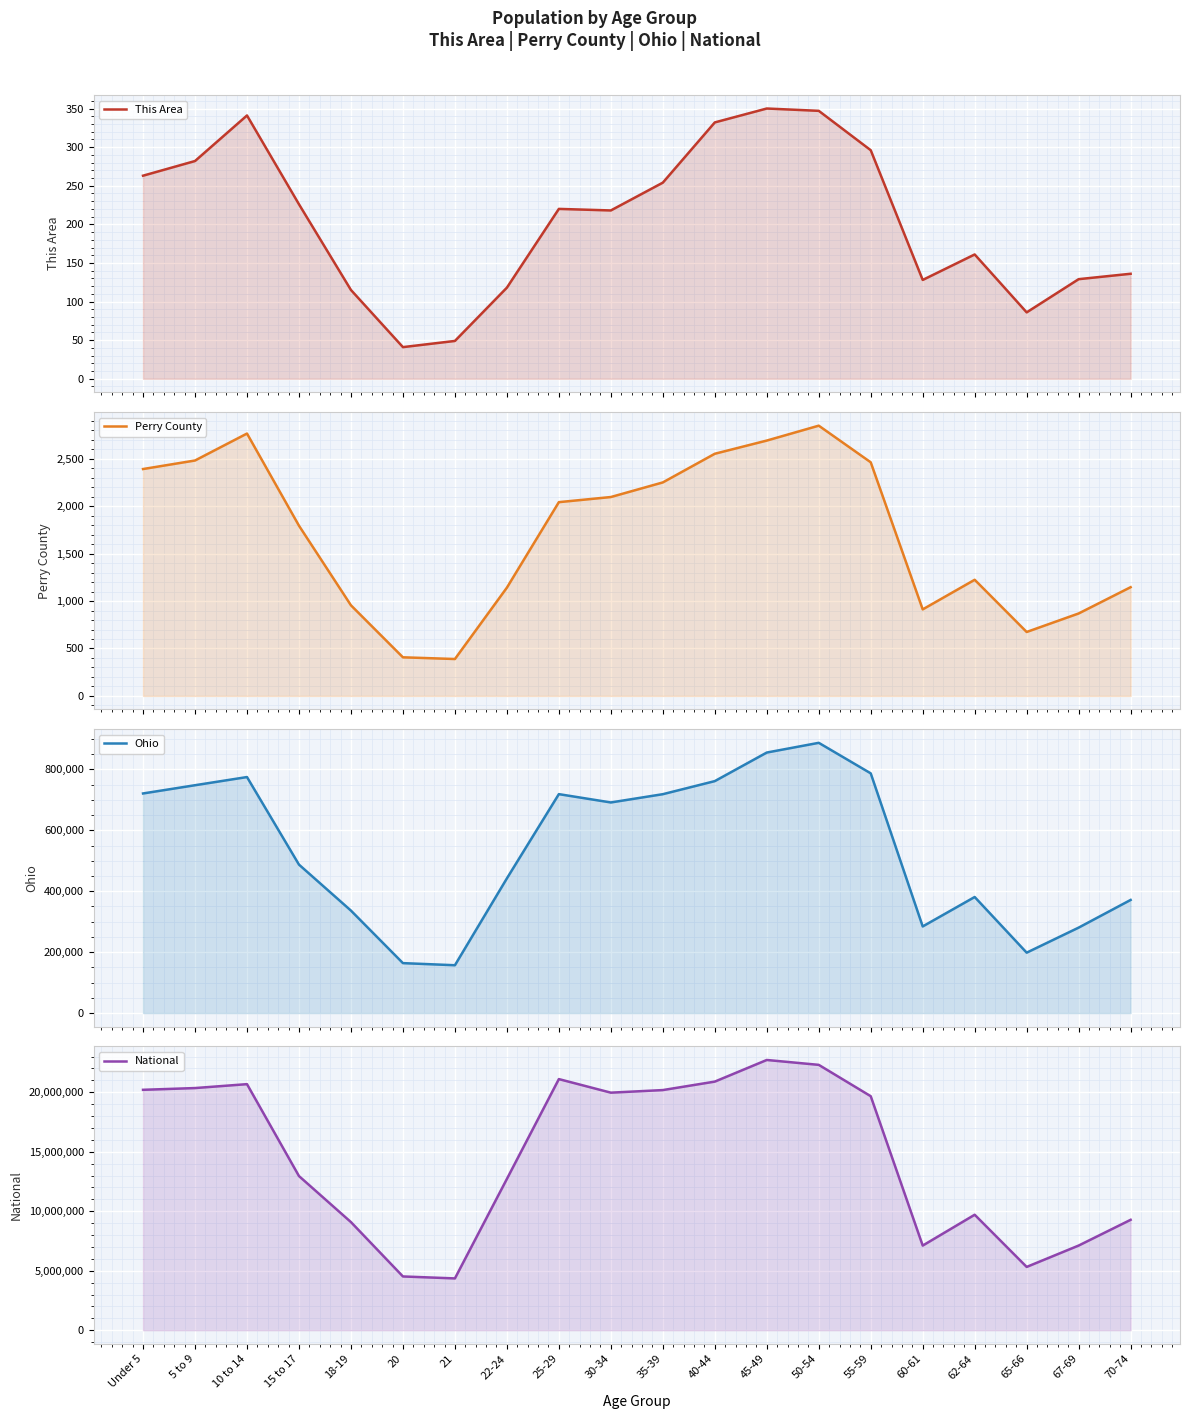

How many series are shown in this chart?

4